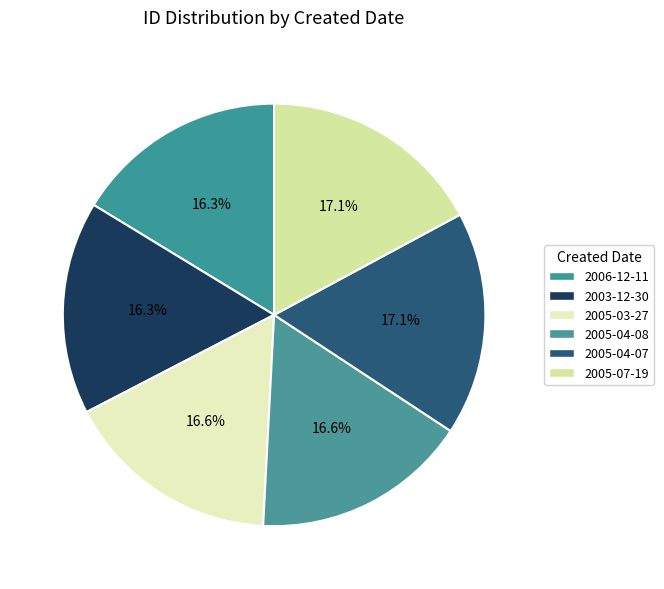

Approximately how many times larger is the value at 2005-04-08 compared to 2005-03-27?

1.0